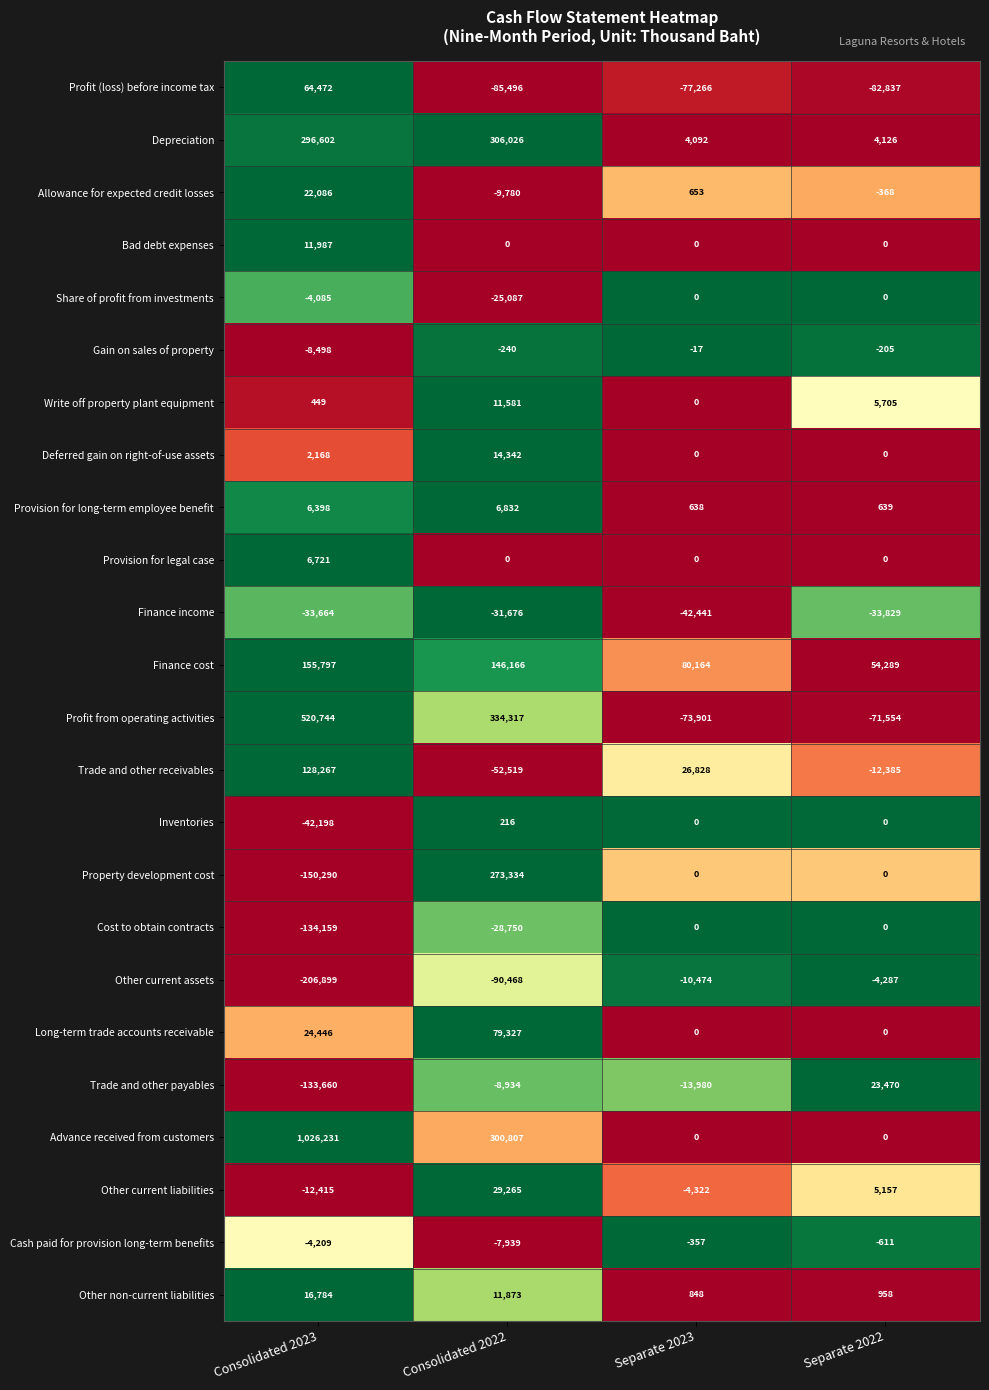

At which label does Gain on sales of property first exceed -205?

Separate 2023